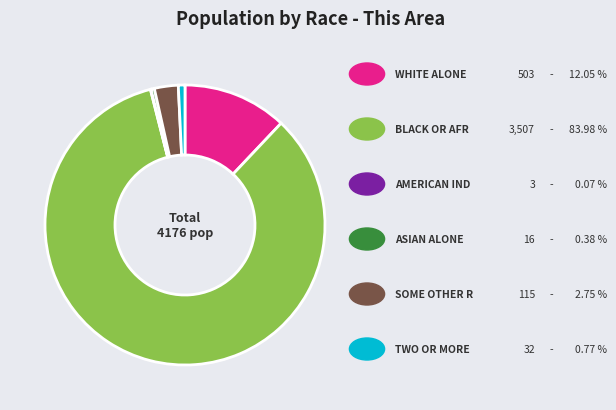

Is there a majority slice in this chart?

Yes